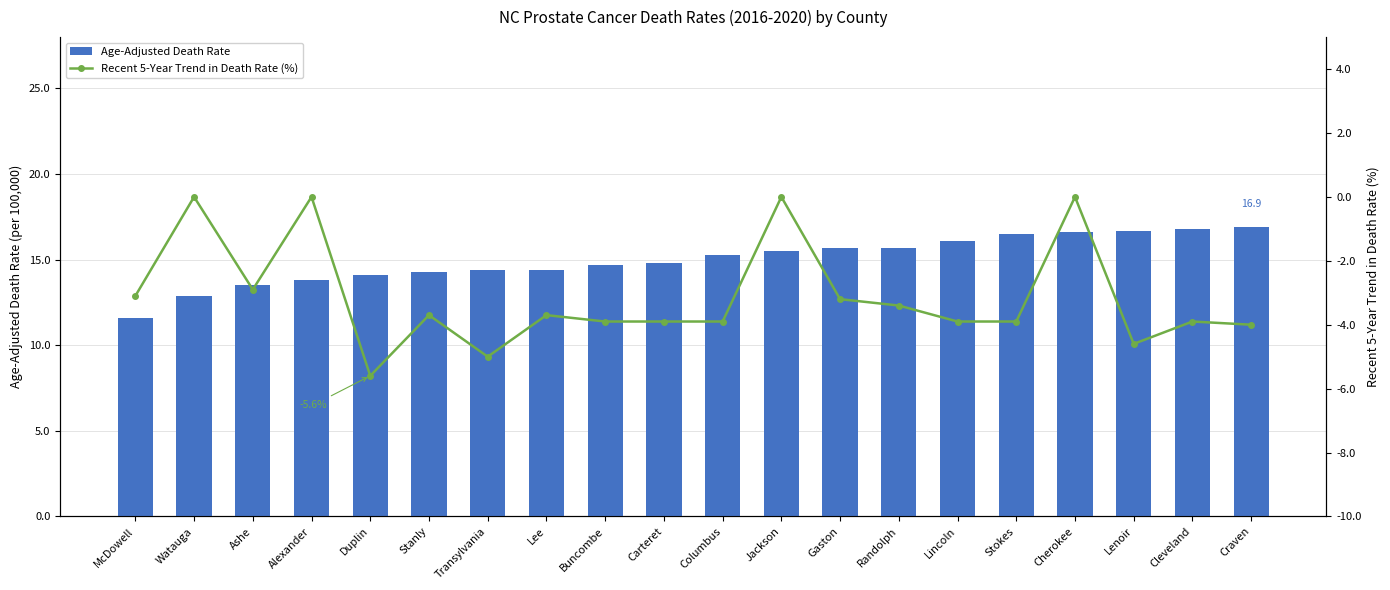

What value does the Age-Adjusted Death Rate series have at Lincoln?

16.1